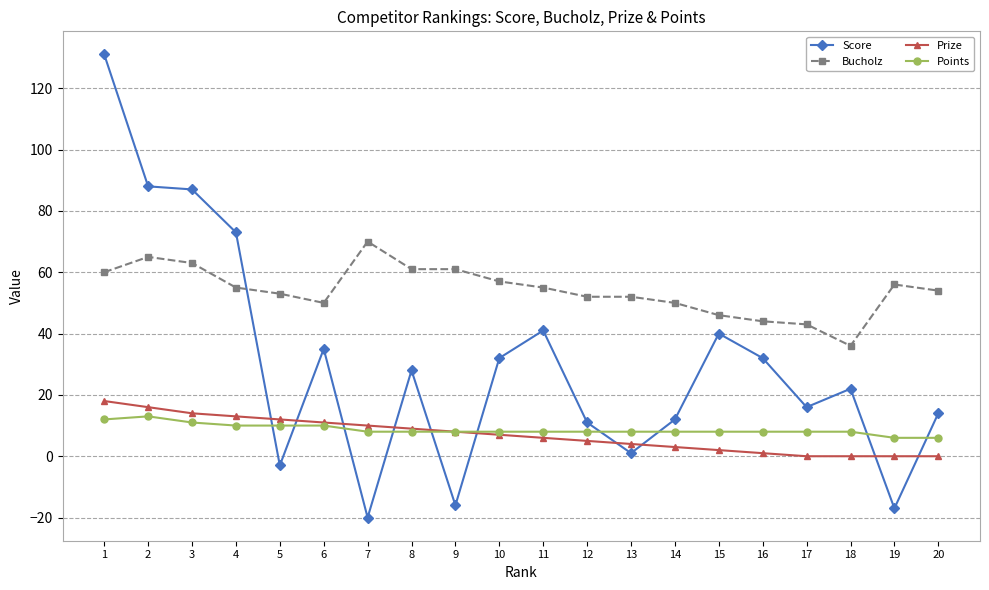

What is the average value of the Bucholz series?

54